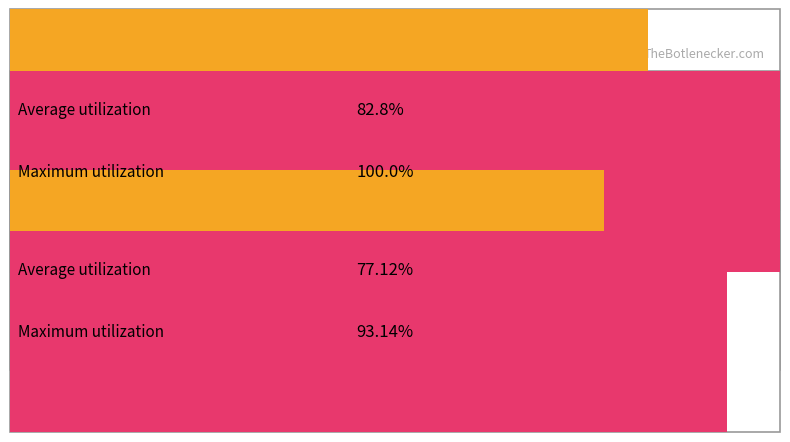

True or false: Average utilization has a value of 1 at UNIDAD.

False